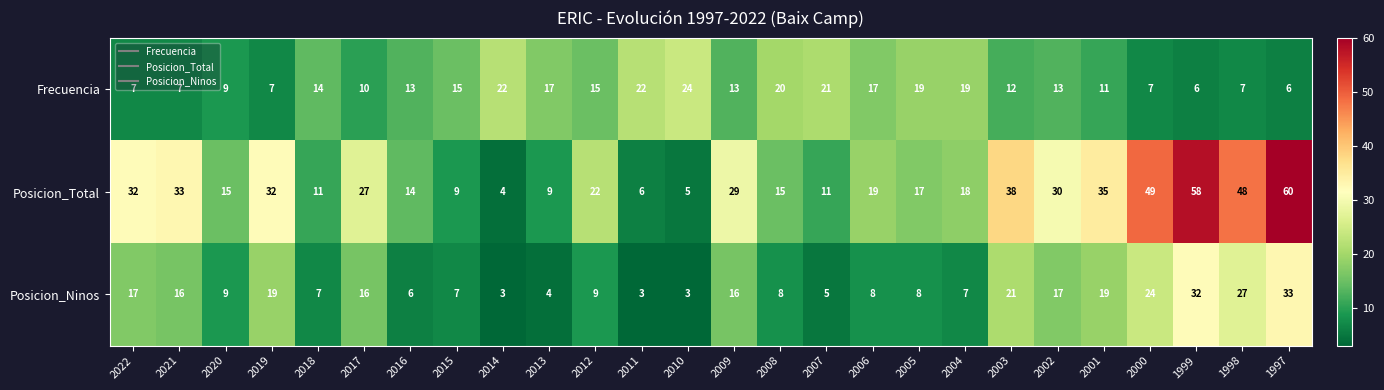

At how many categories does at least one series exceed 28?

11